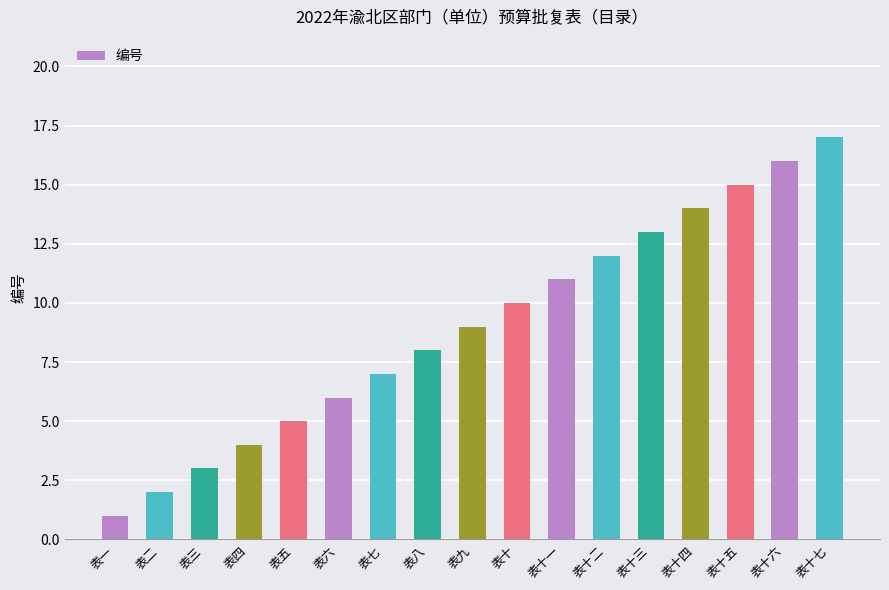

Reading left to right, list all the values displayed in this chart.

1	2	3	4	5	6	7	8	9	10	11	12	13	14	15	16	17